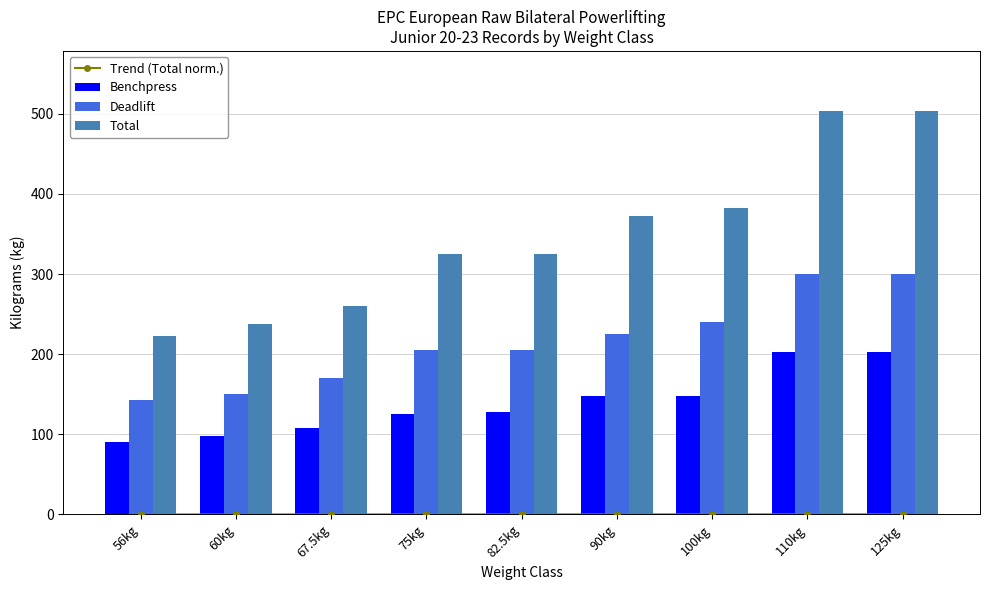

At which category is the sum across all series the highest?

110kg